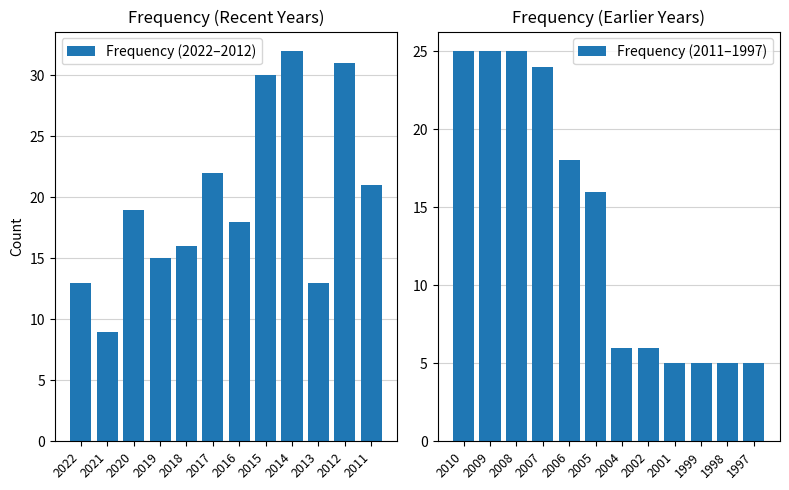

What is the difference between the maximum and second lowest values in the Frequency (2011–1997) series?

20